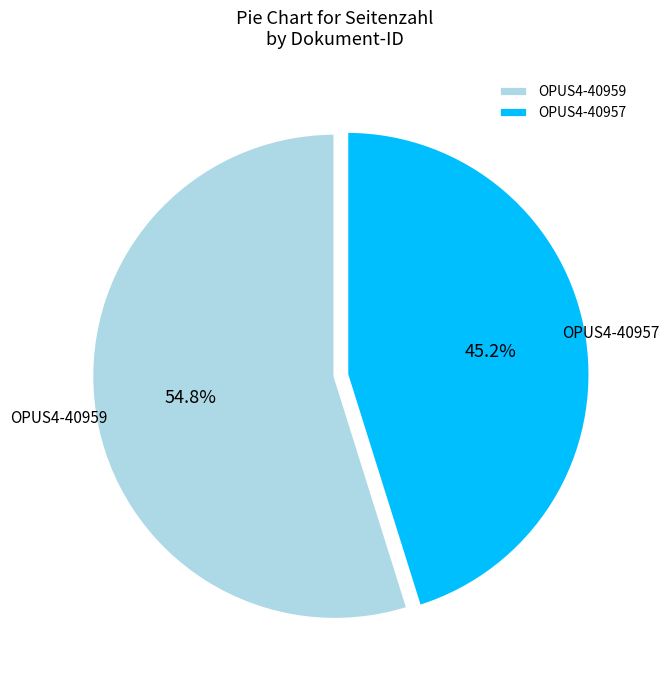

To the nearest percent, what is the combined percentage of OPUS4-40957 and OPUS4-40959?

100%